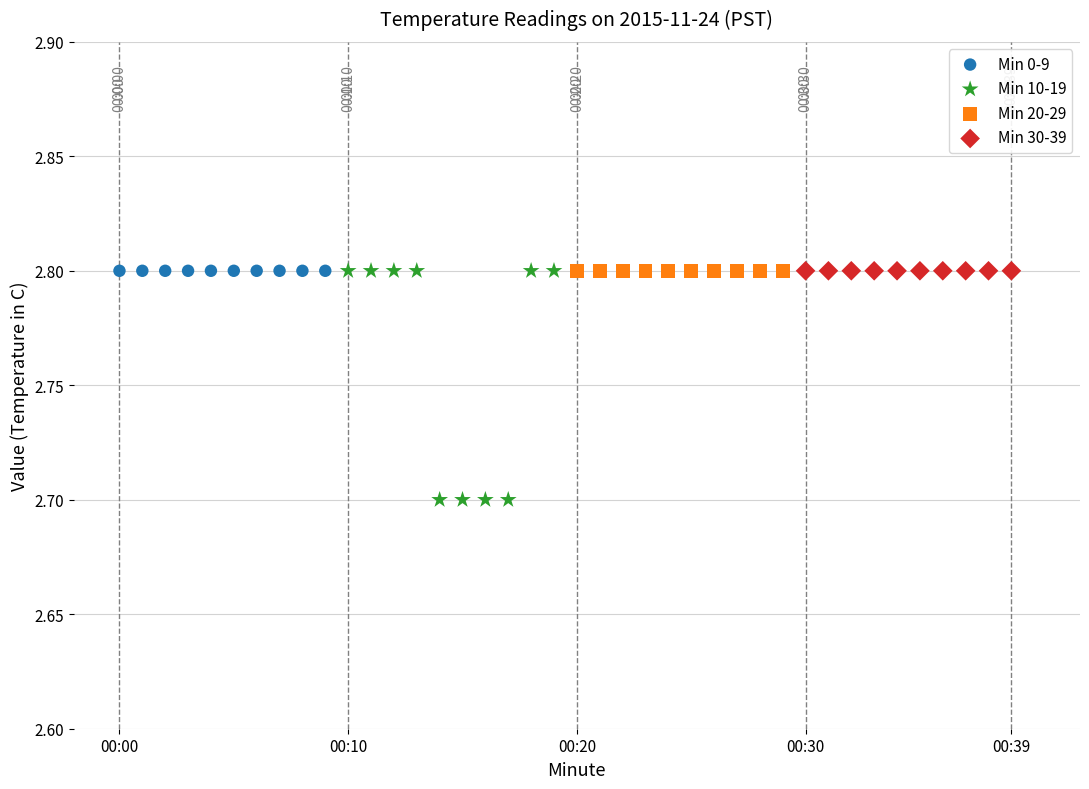

Which series contains the lowest Y value?

Min 10-19